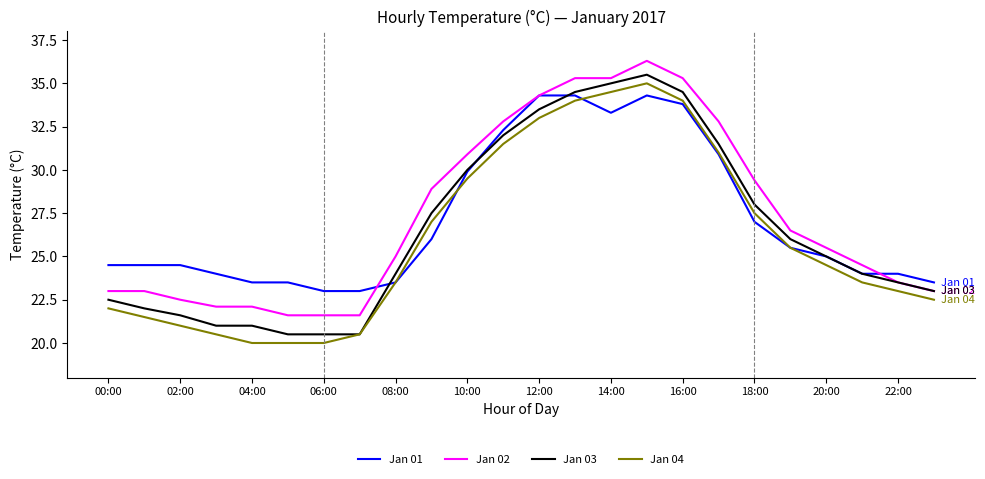

What is the maximum value for Jan 03?

35.5